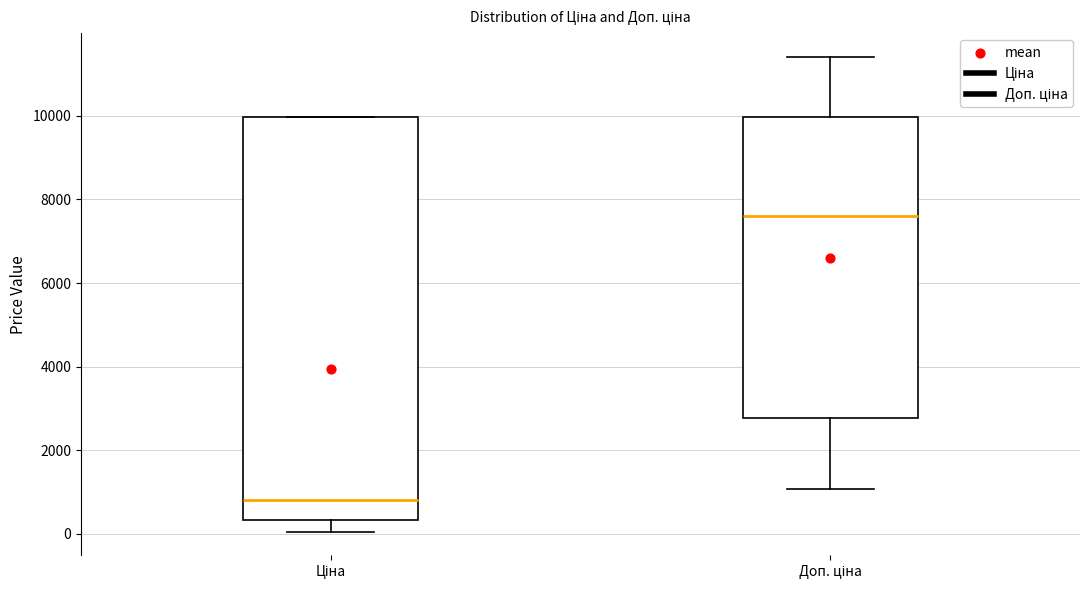

Reading left to right, transcribe this box plot: for each box, give where its median line is, the range the box spans, and where its two whiskers end, as read against the y-axis. The values are not printed on the chart, so give them approximately, as read against the axis.

Ціна: median 800, box 400 to 10000, whiskers 0 to 10000
Доп. ціна: median 7600, box 2800 to 10000, whiskers 1000 to 11400